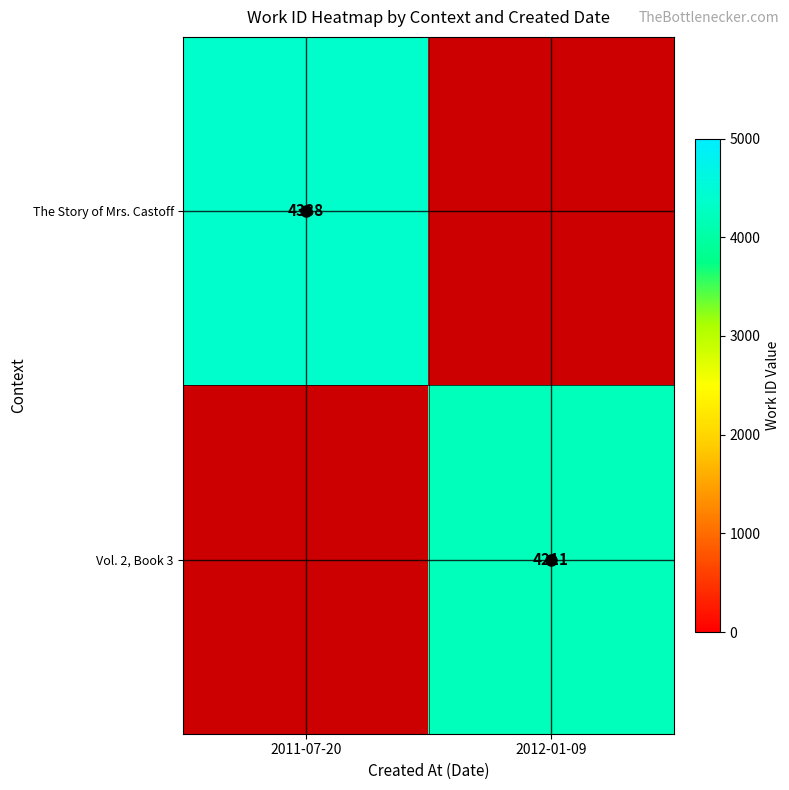

What is the smallest value displayed?

4211.0